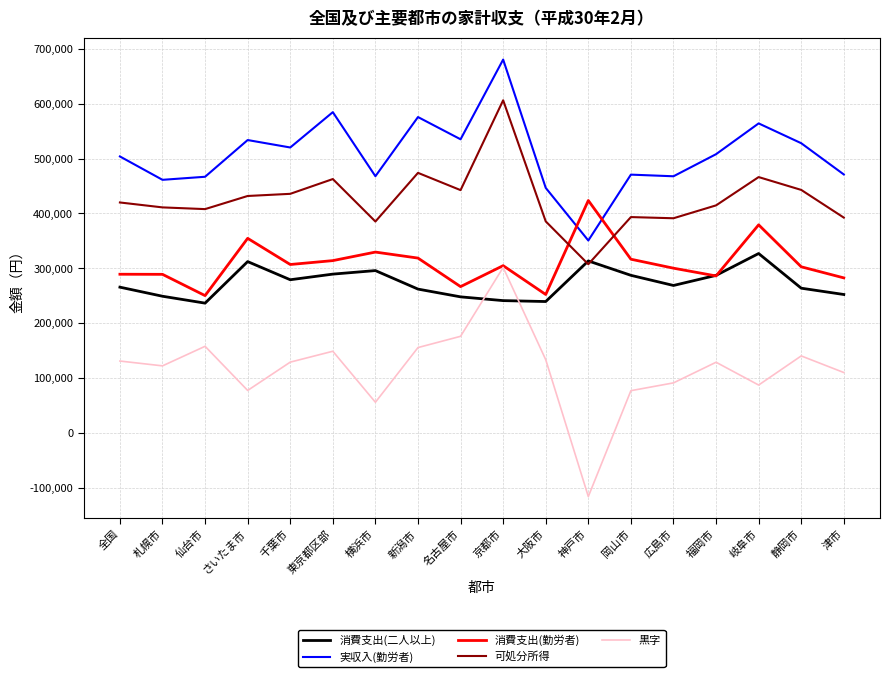

At which category is the sum across all series the highest?

京都市